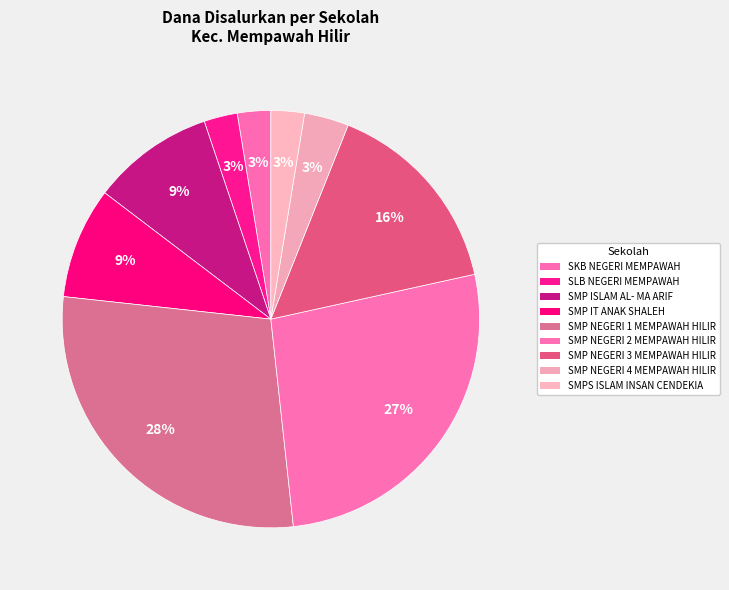

What percentage is the SMP NEGERI 4 MEMPAWAH HILIR slice, to the nearest percent?

3%